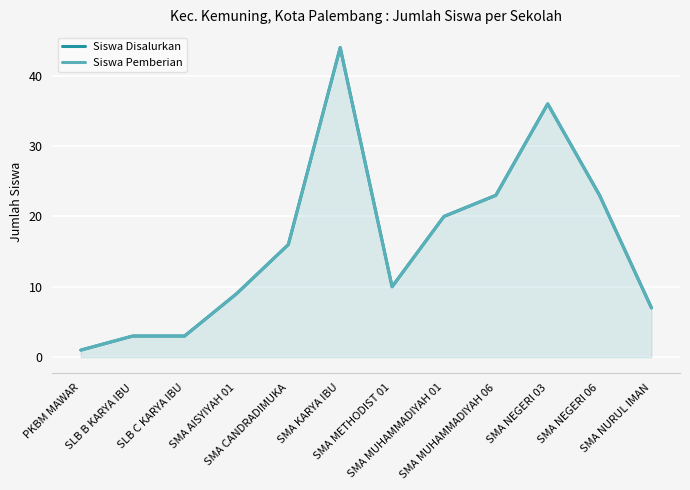

How many values in the Siswa Pemberian series are below 16?

6